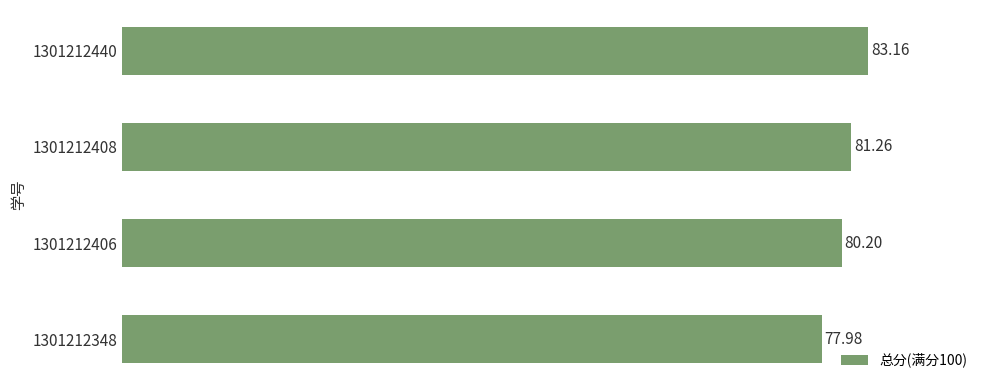

What is the sum of the values at 1301212348 and 1301212408?

159.2